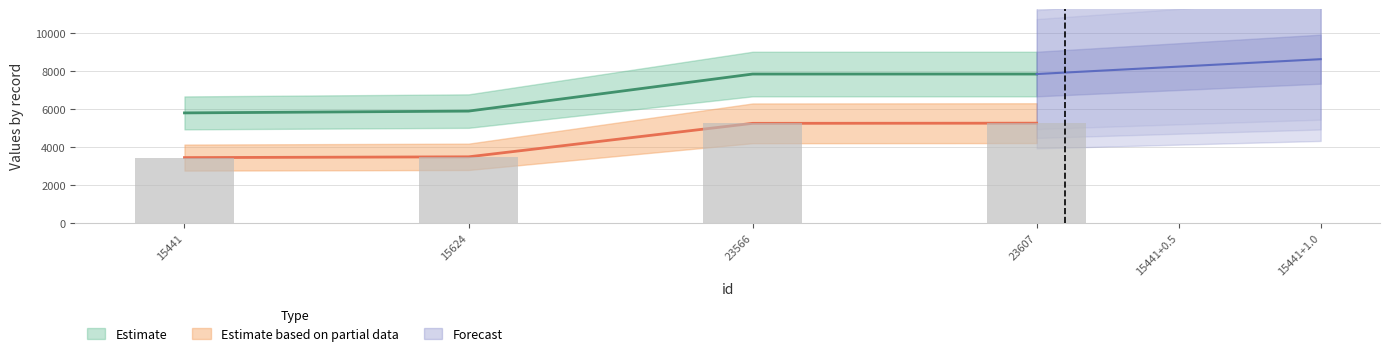

At which label does id reach its minimum?

15441